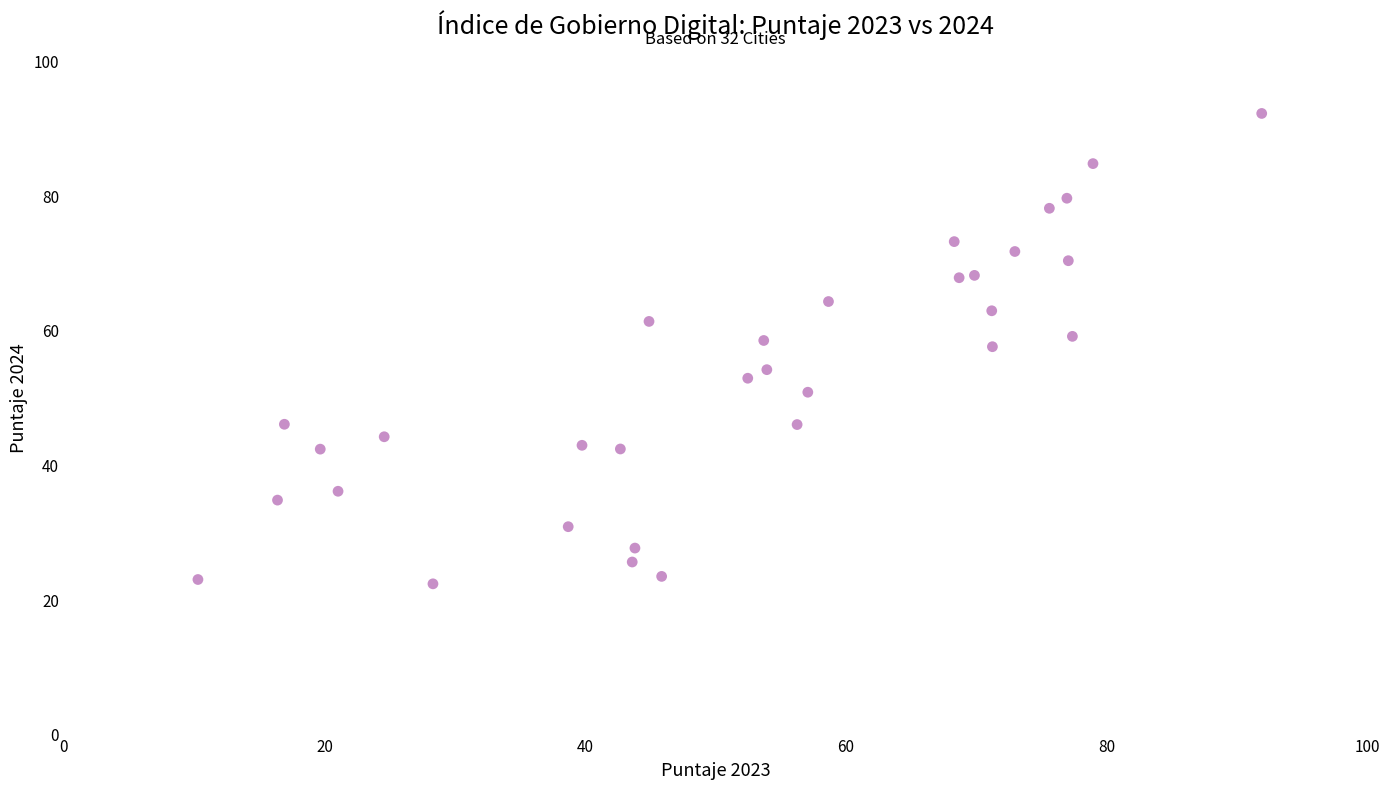

What is the range of X values (max minus min)?

81.6